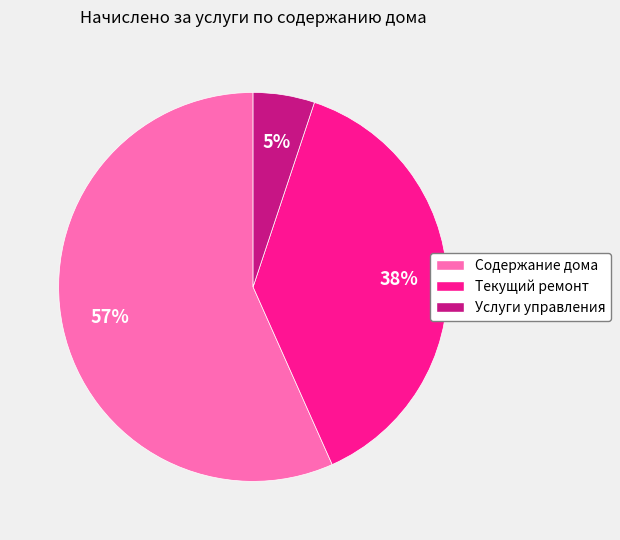

Is the sum of Содержание дома and Текущий ремонт greater than half?

Yes